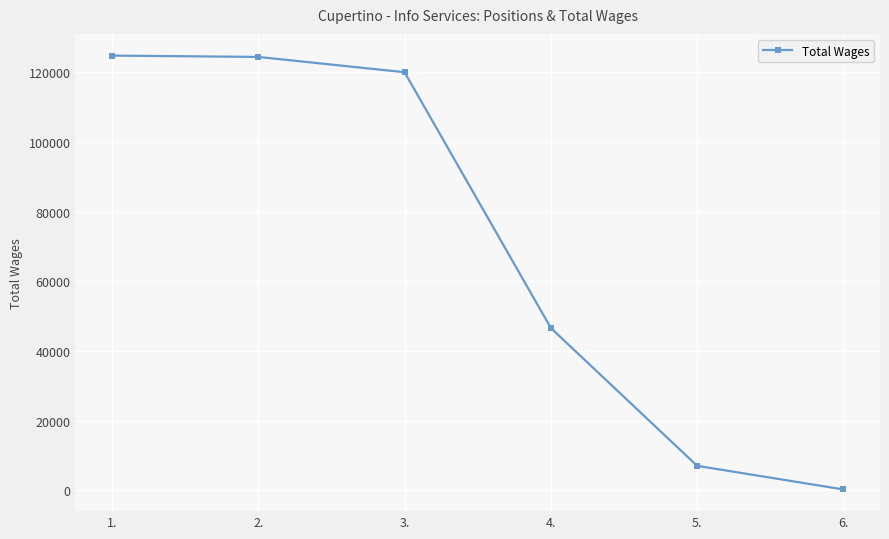

Which has a higher value, 3. or 4.?

3.